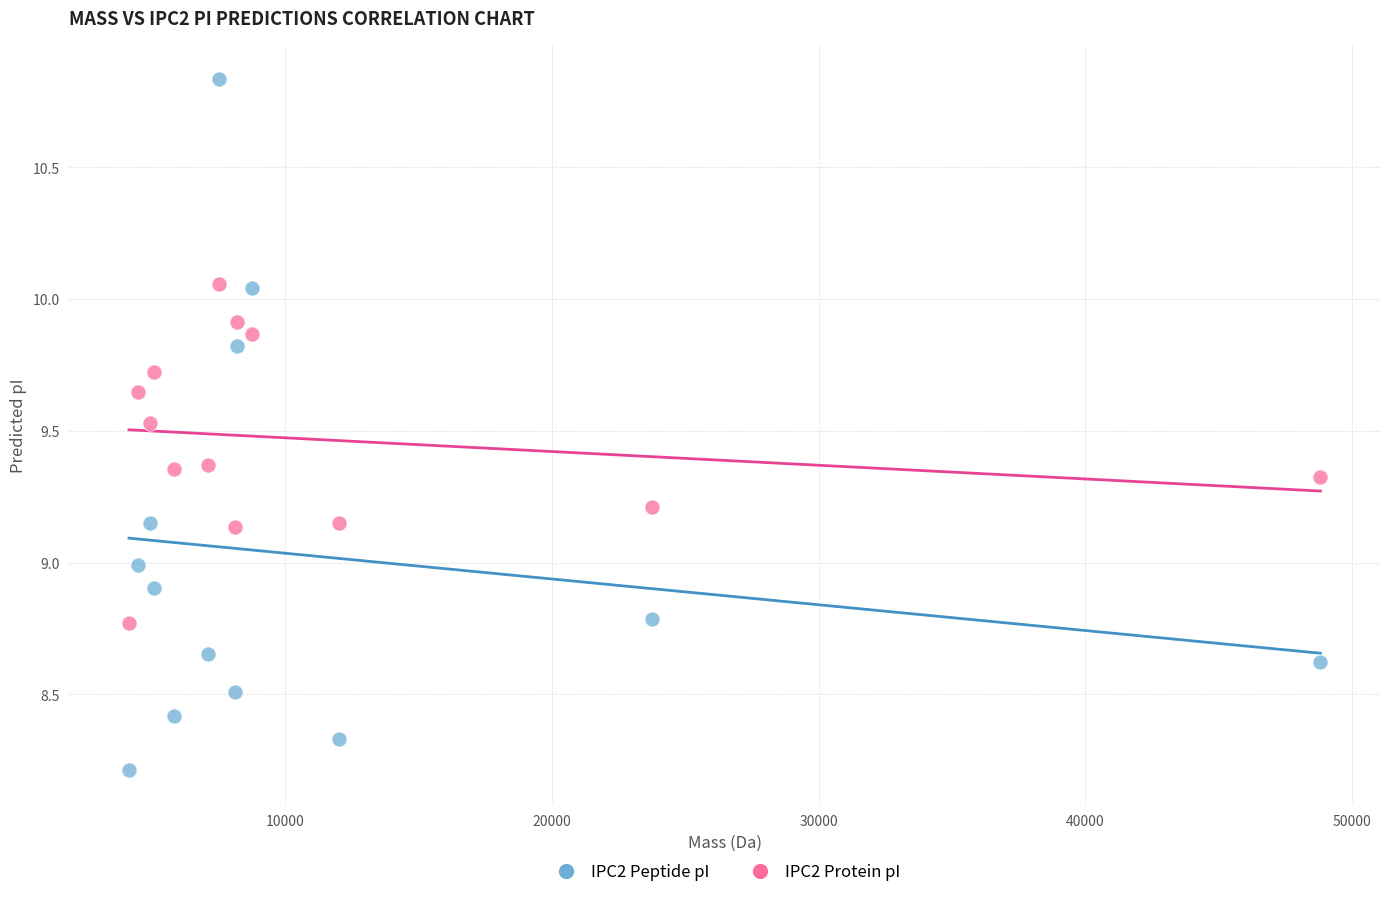

What is the X range (max minus min) for the scatter plot?

44676.4